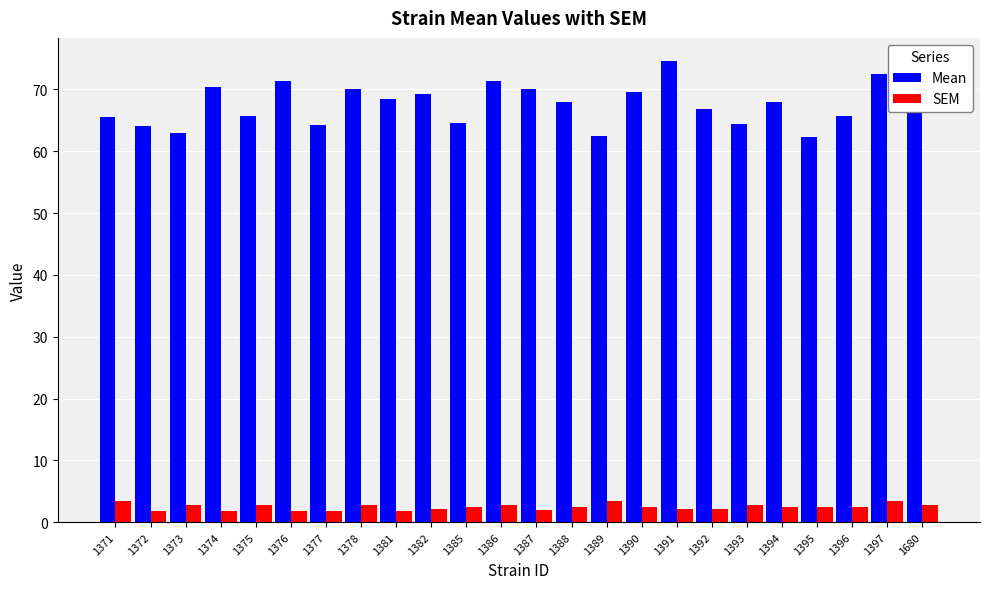

At which label does Mean reach its peak?

1391